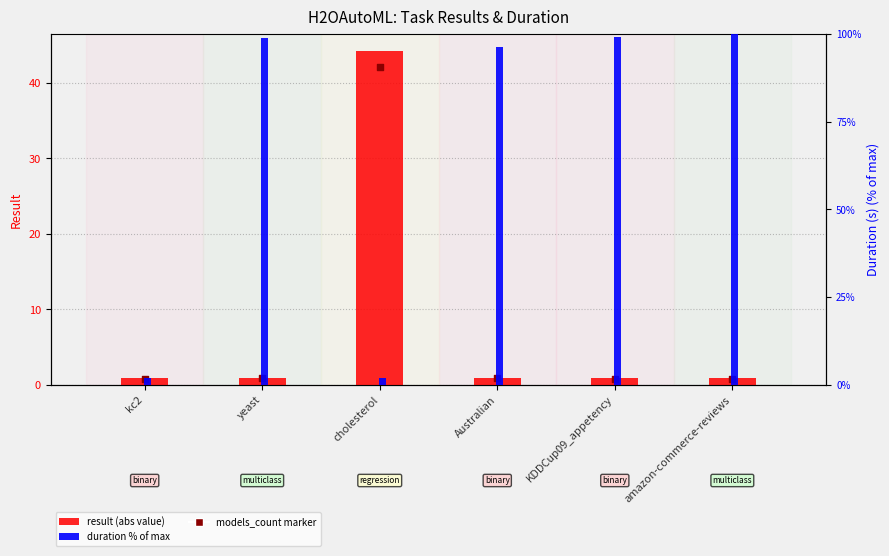

Which series contains the lowest Y value?

models_count marker